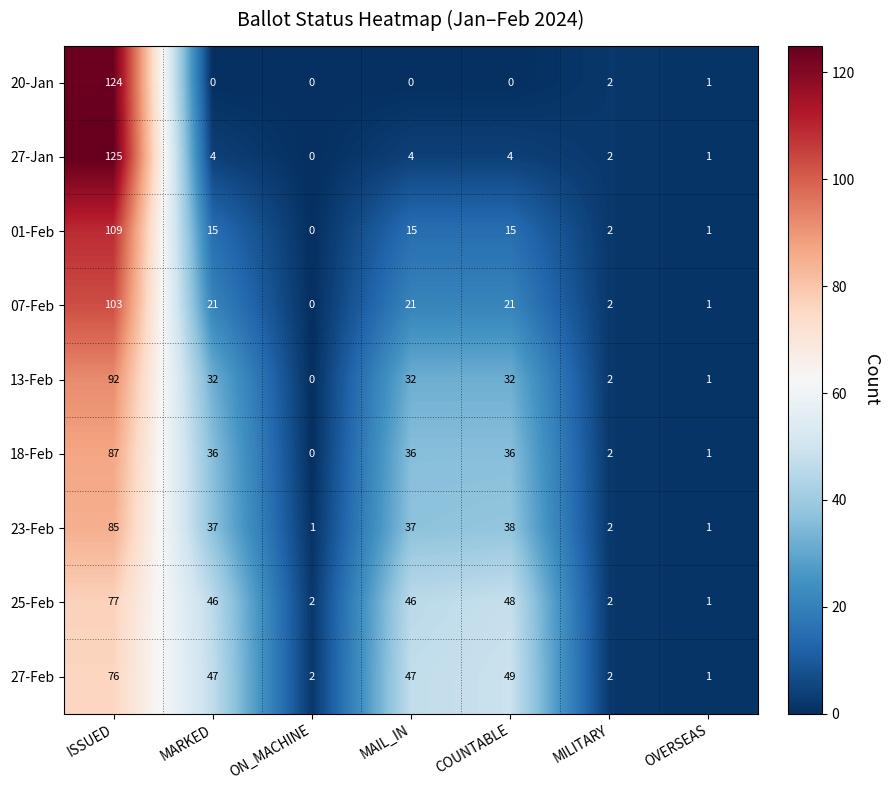

The 25-Feb series shows 2 at MILITARY. True or false?

True